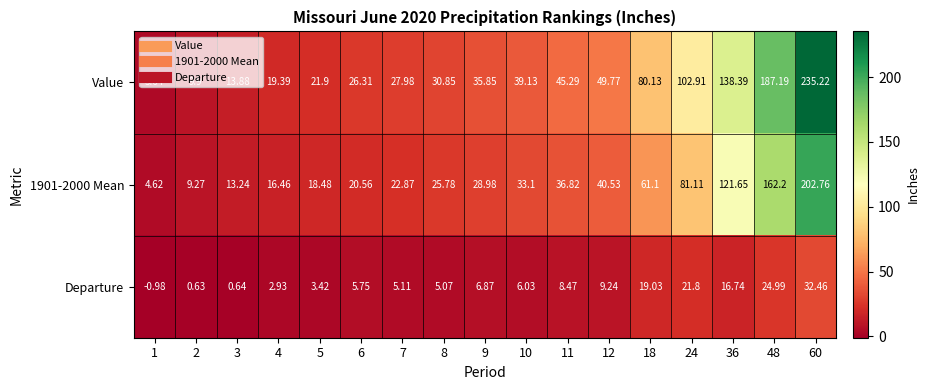

What is the total value across all series at 7?

56.0